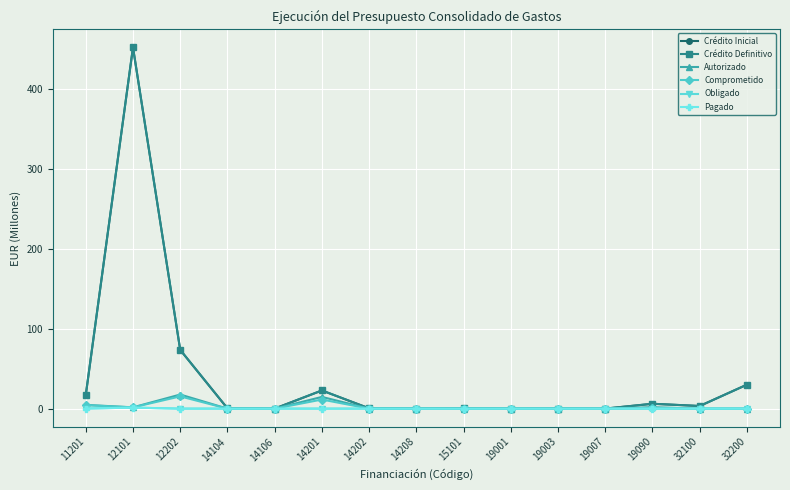

Is this an area chart (filled region under the line)?

No